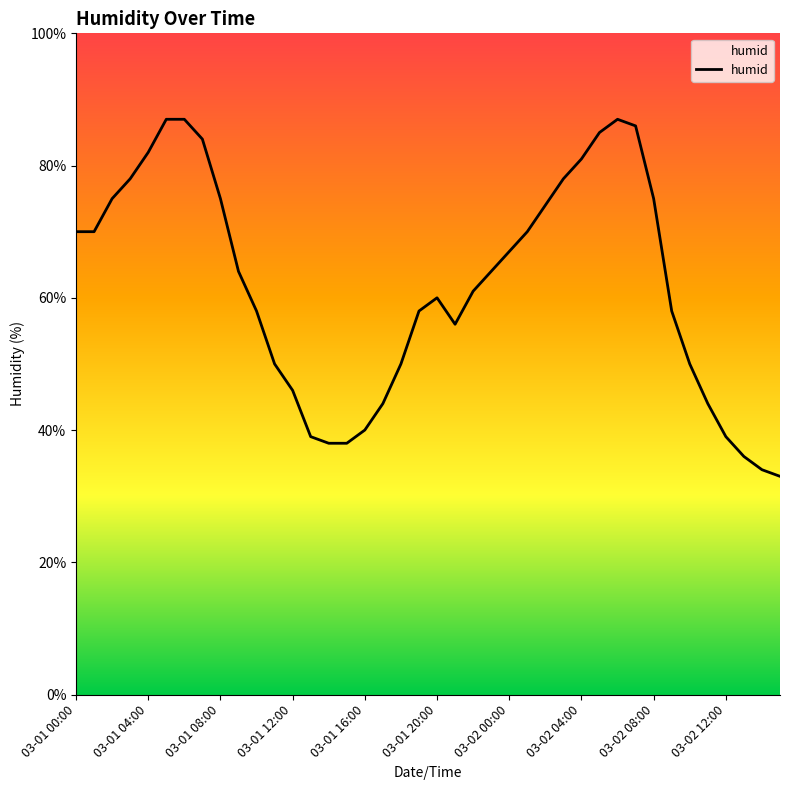

How many interior local valleys (lower than both neighbors) does the data have?

1